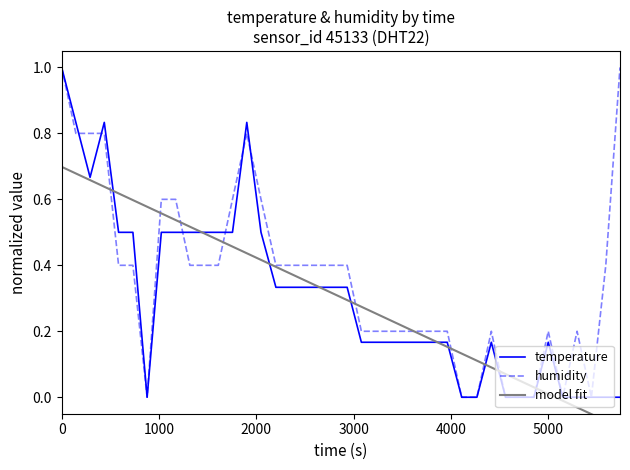

Which series has the largest total across all categories?

humidity